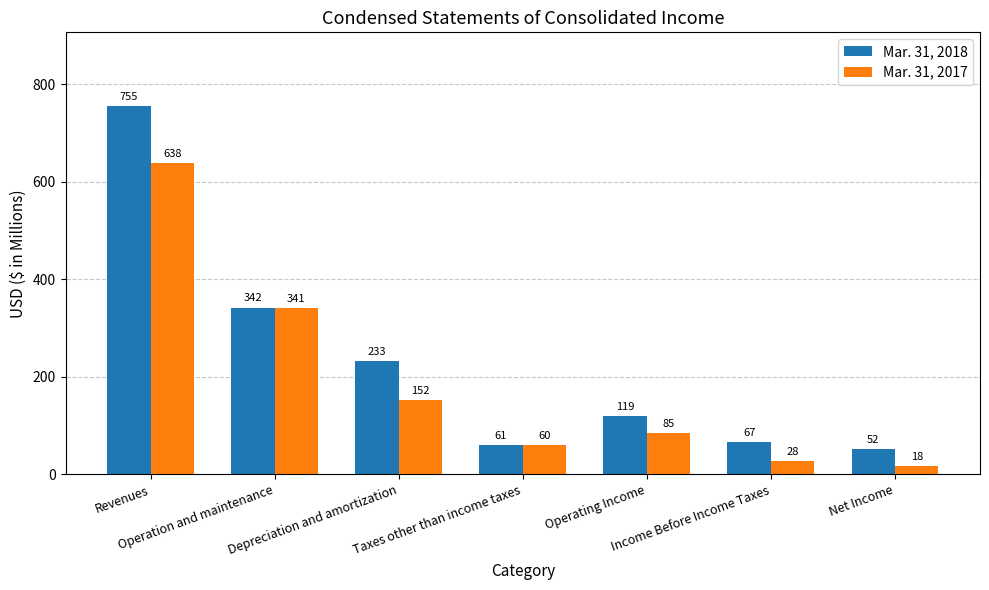

How many groups of bars are there?

7